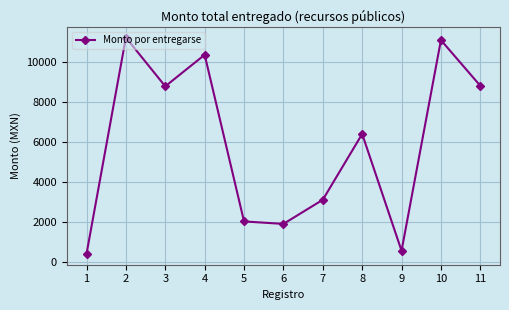

What is the value of the 9th point from the left?

580.0